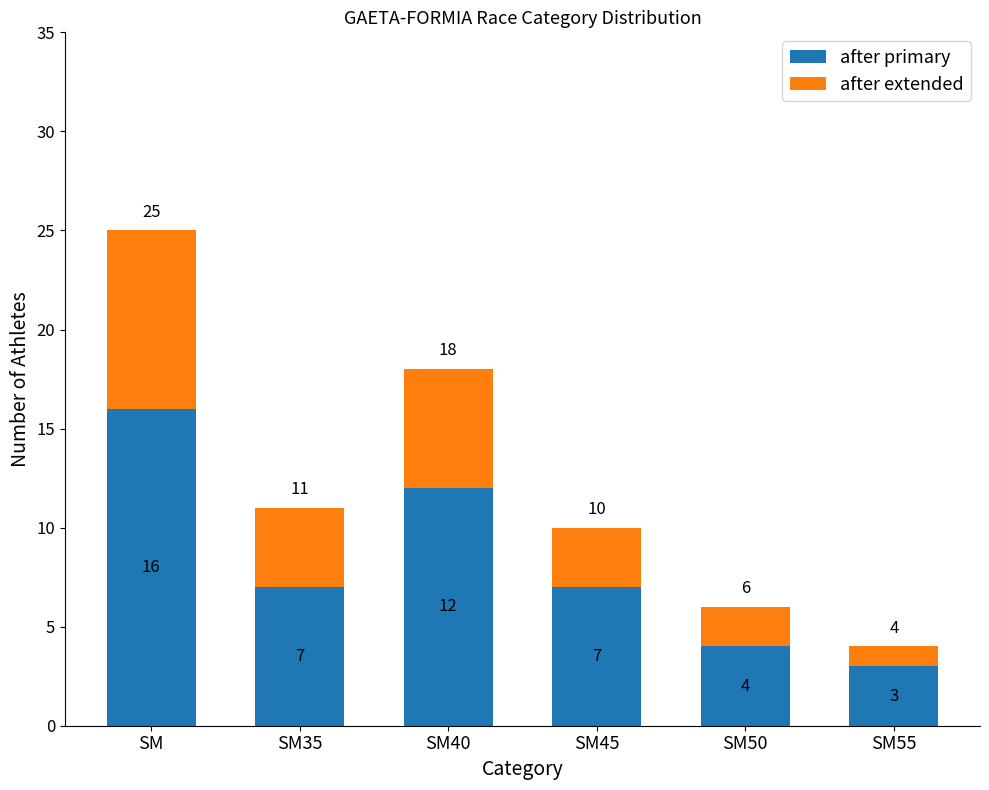

Is it true that after primary equals 5 at SM55?

False